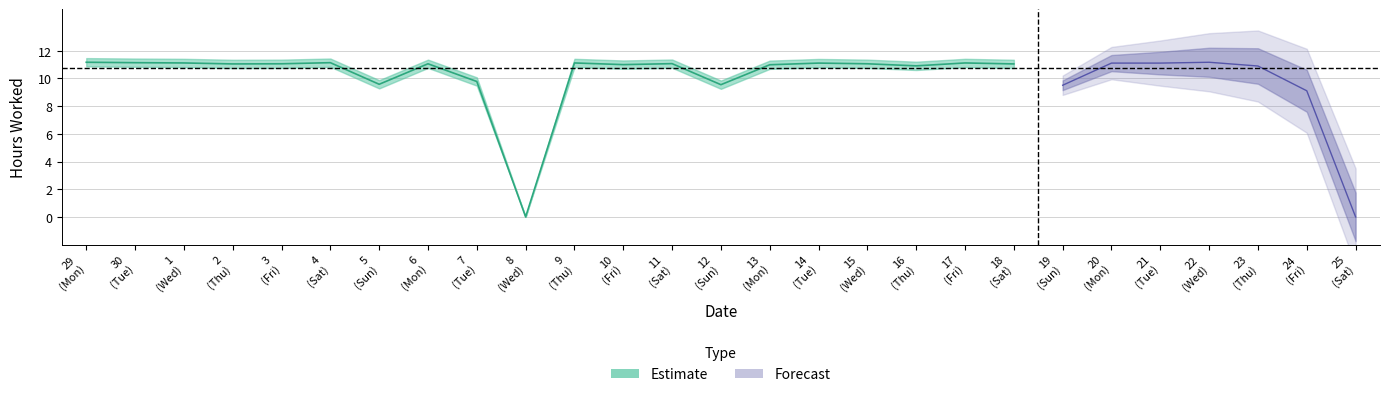

How many data points does each series have?

27